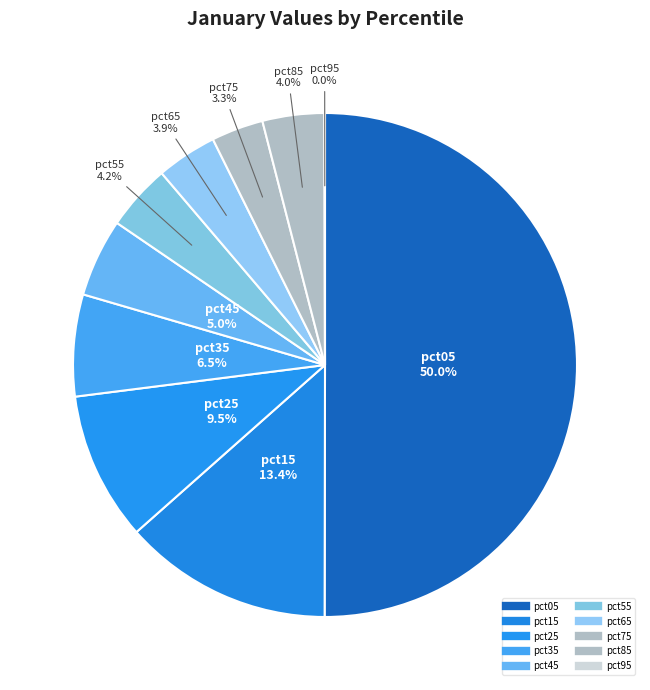

Combined, do pct65 and pct95 account for over 50%?

No